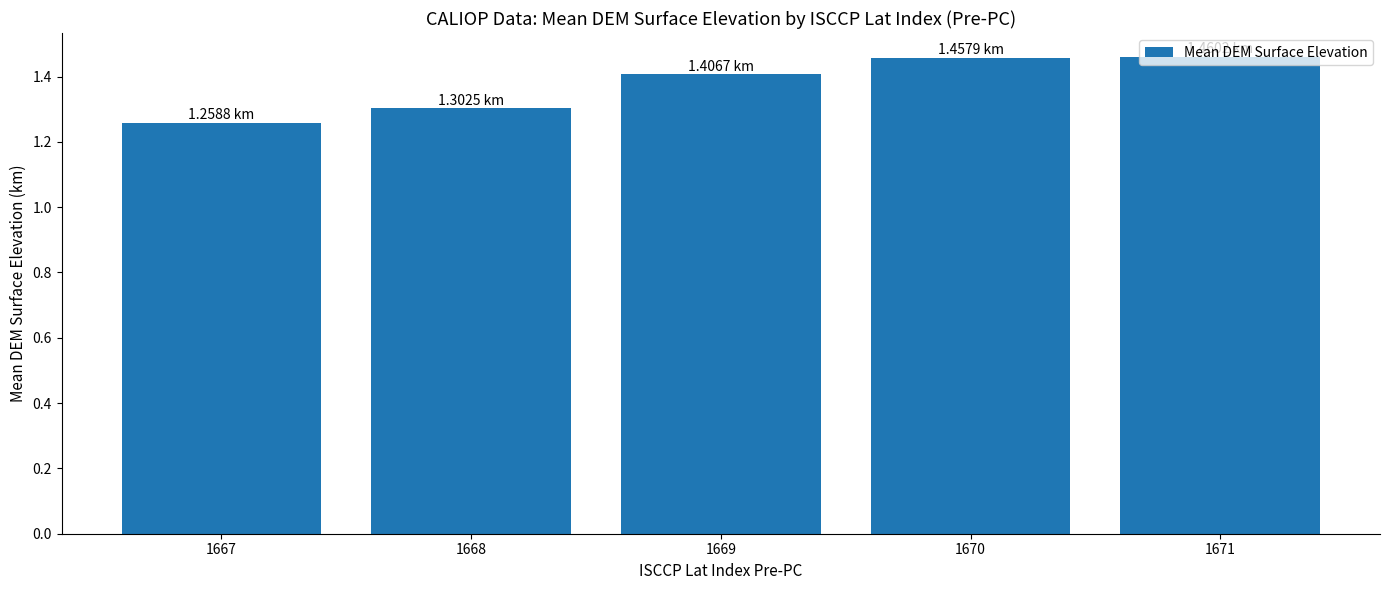

What is the difference between the values at 1668 and 1669?

0.1